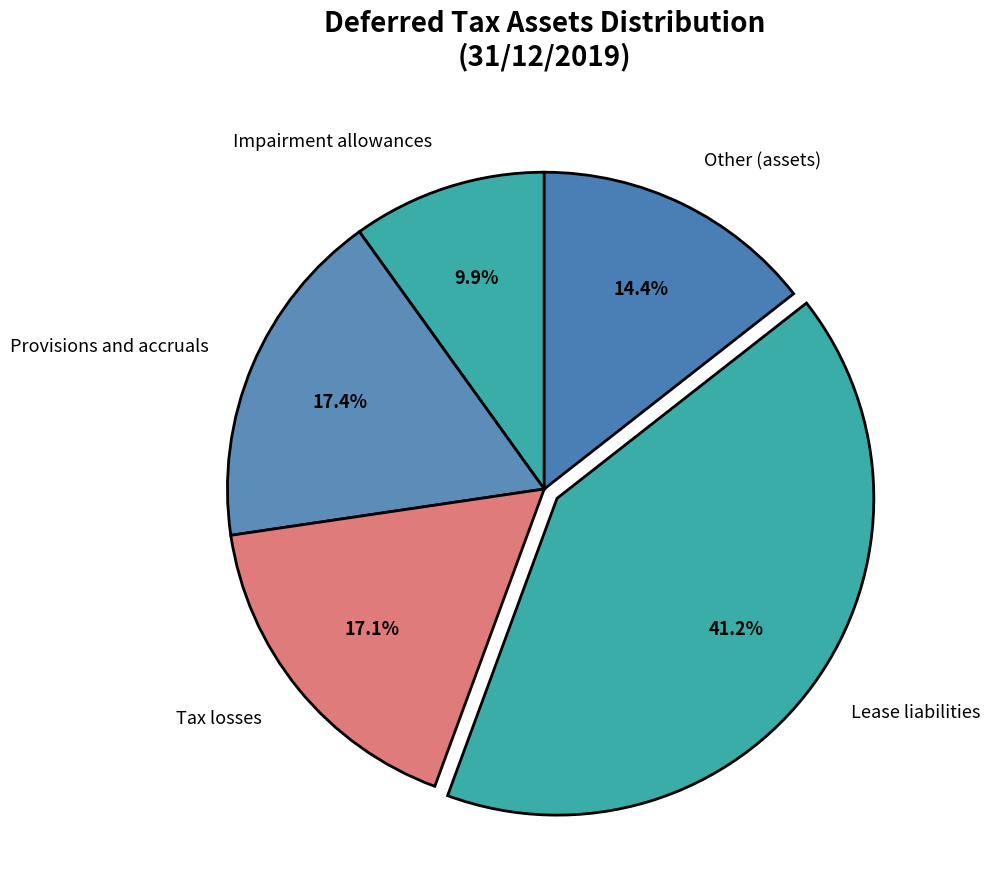

To the nearest percent, what is the average slice percentage?

20%